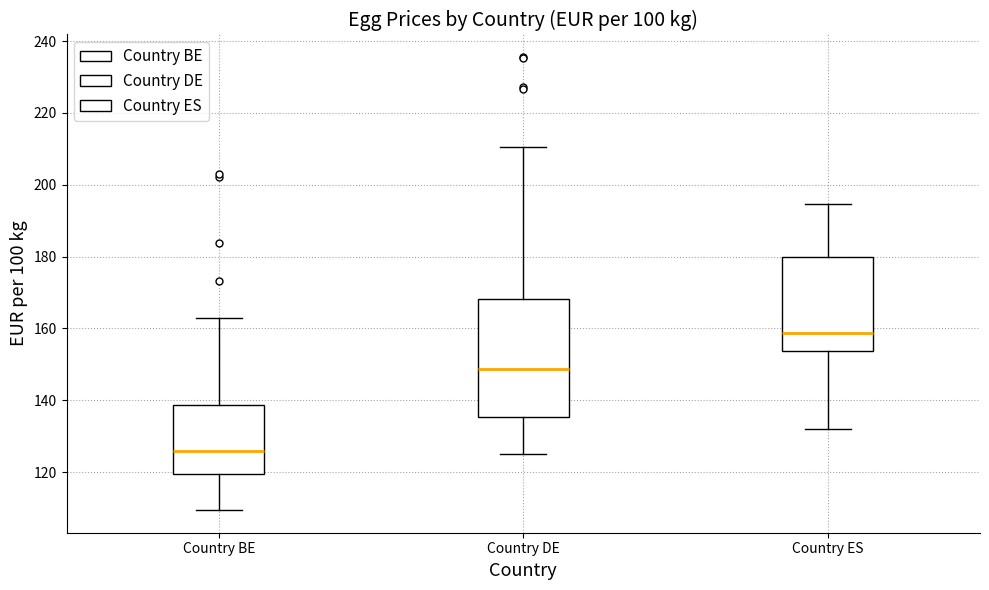

Which box's median line is the highest?

Country ES